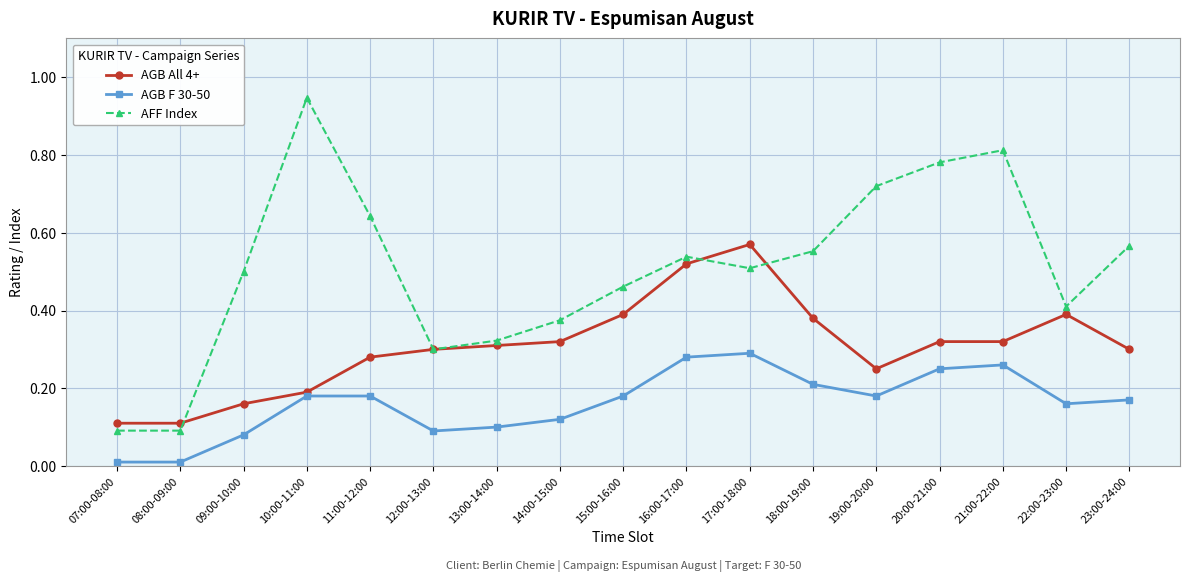

What is the label of the 13th point from the left?

19:00-20:00